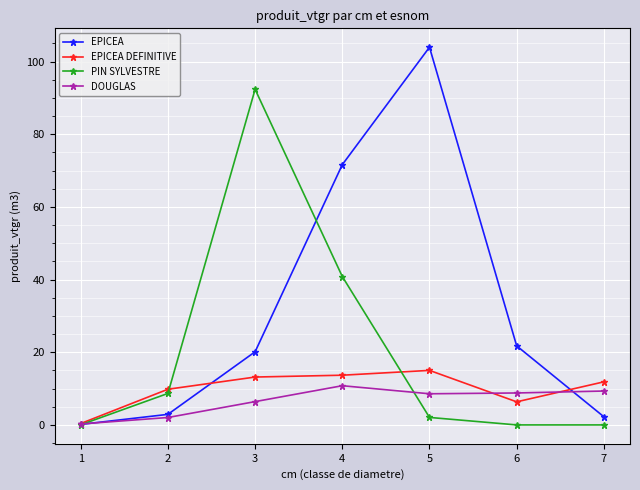

At which category does PIN SYLVESTRE reach its first local peak?

3